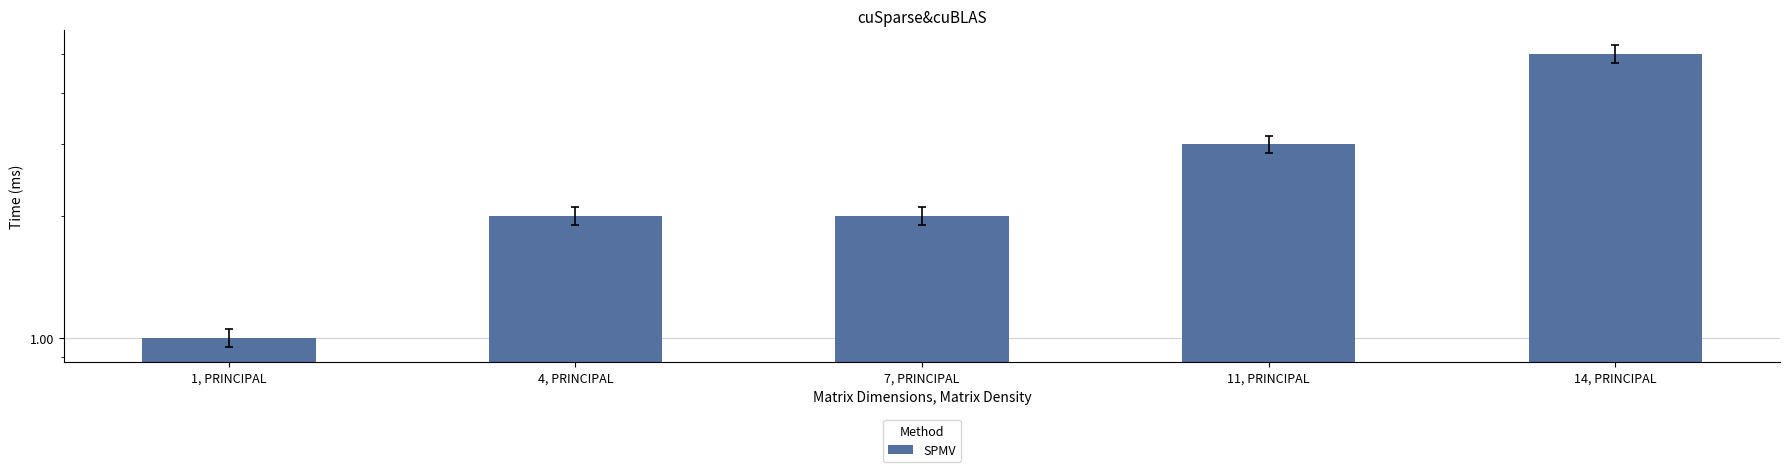

How many data points are above 2?

2